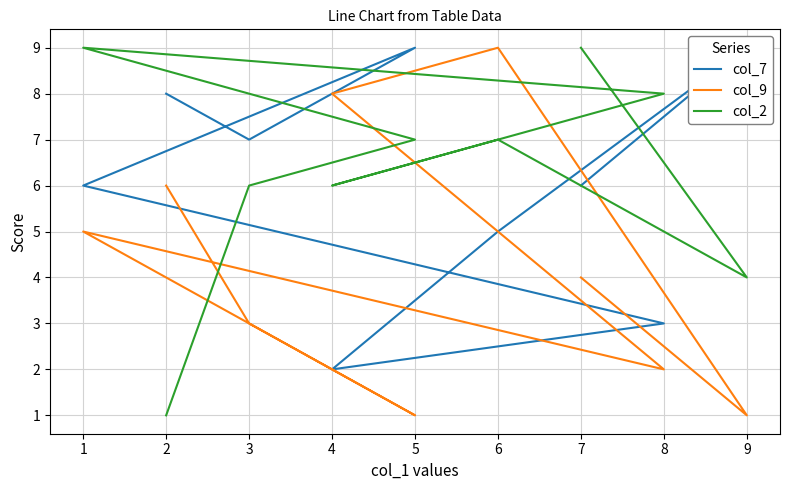

Between 6 and 3, which is larger?

3